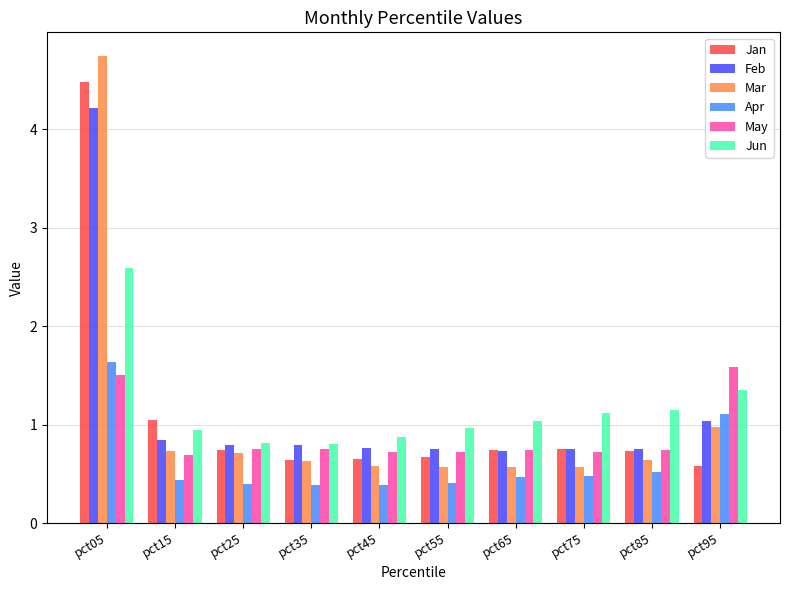

How many series are shown in this chart?

6